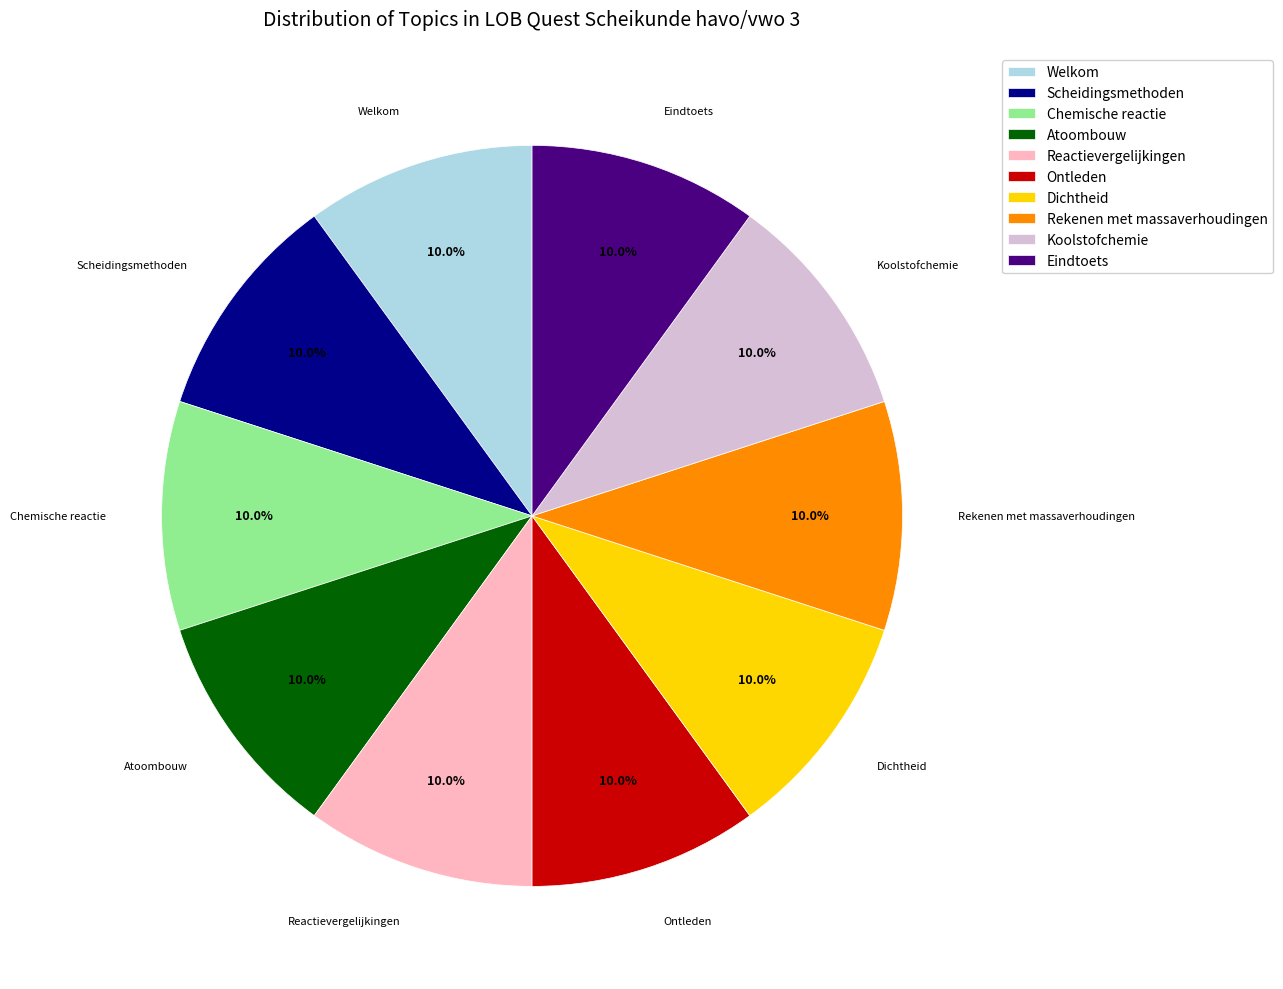

Is there any slice that represents more than half of the pie?

No